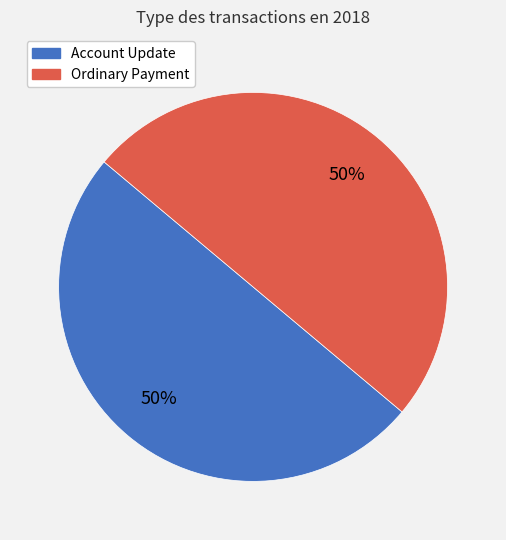

What is the ratio of the value at Account Update to the value at Ordinary Payment?

1.0